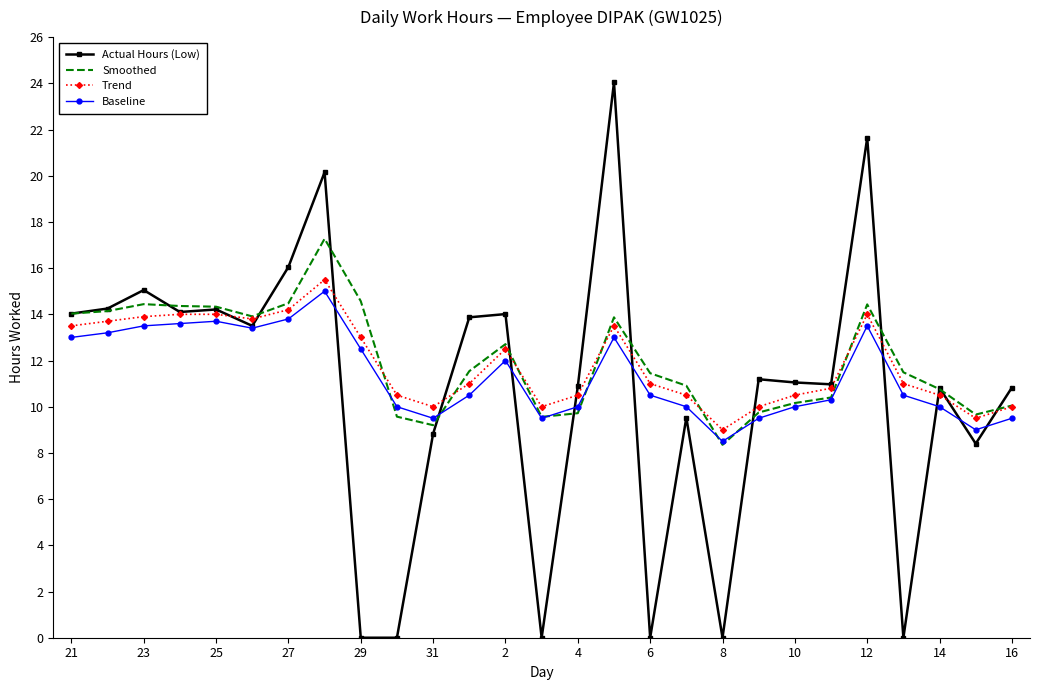

What is the maximum value for Baseline?

15.0